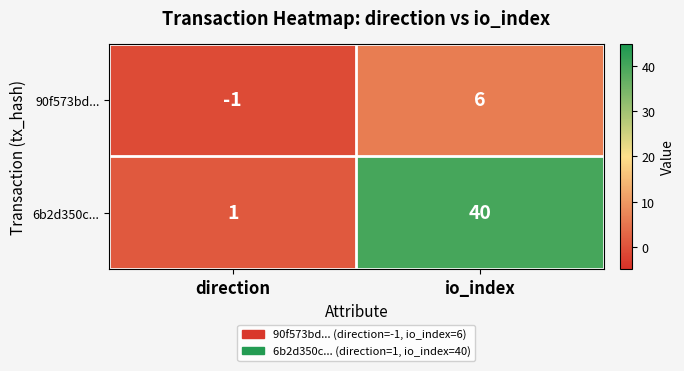

At io_index, list the series in order from largest to smallest.

6b2d350c..., 90f573bd...